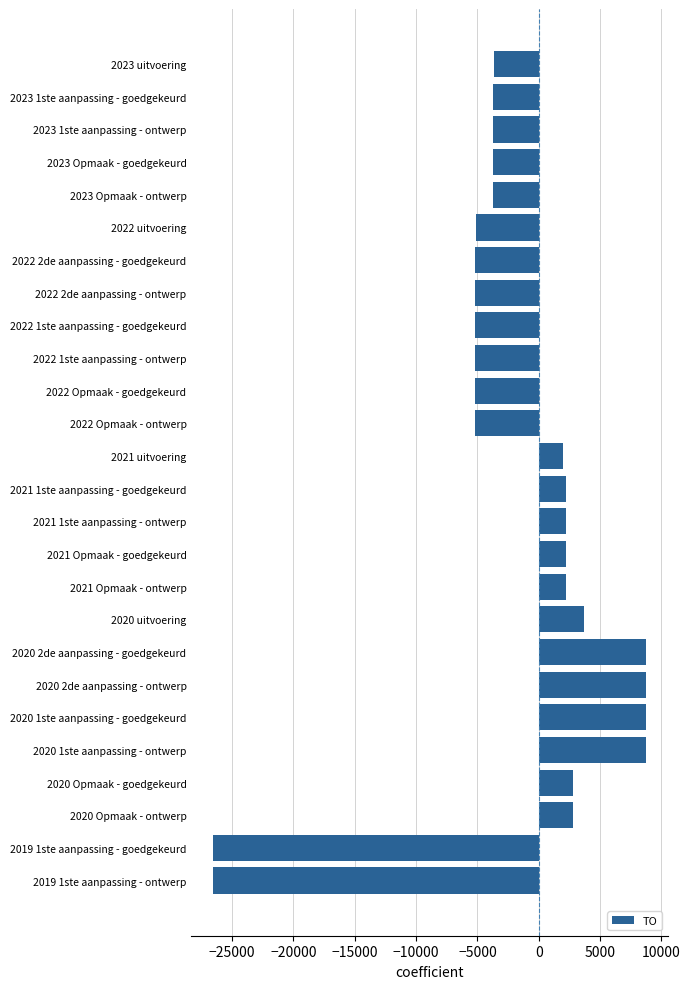

What is the average value?

-2043.1